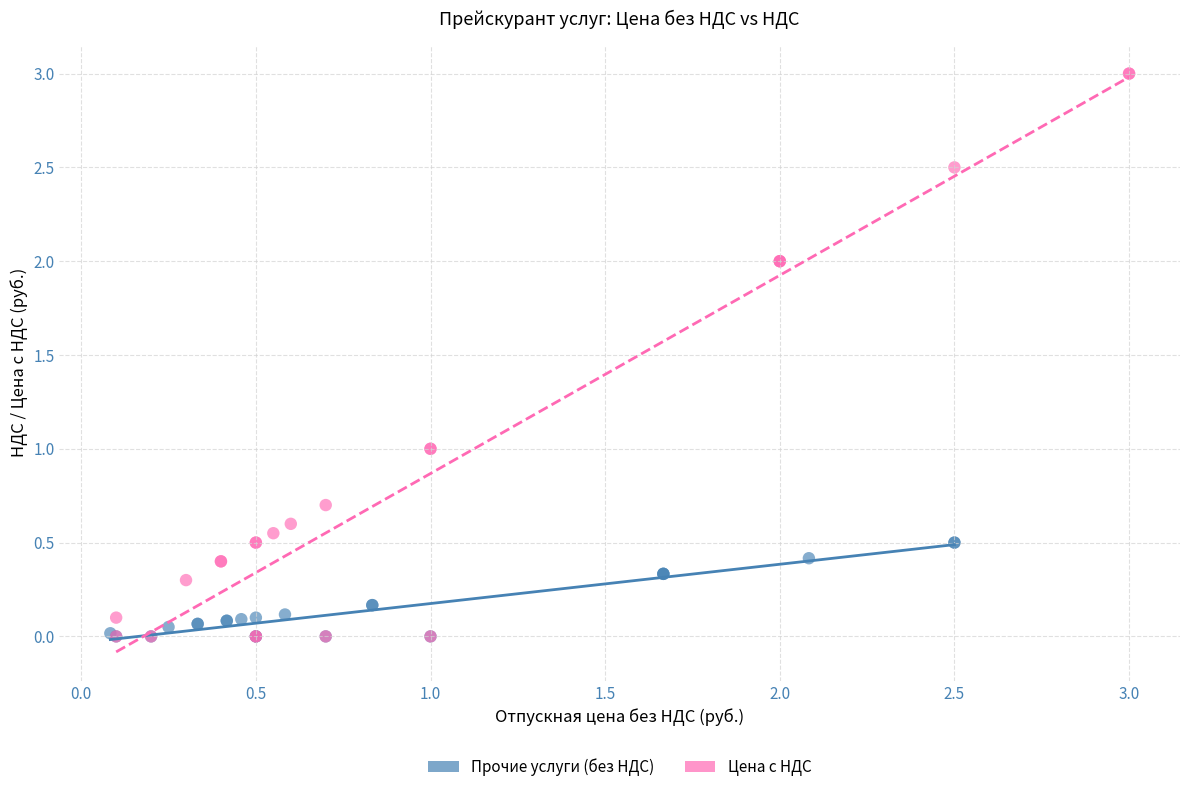

Which series has the widest spread of Y values?

Цена с НДС